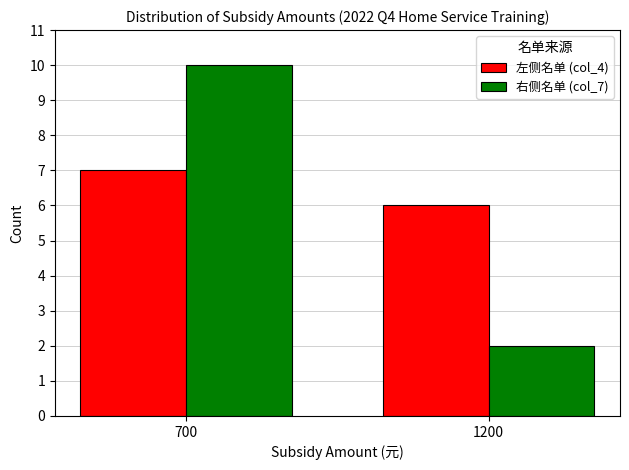

Reading left to right, transcribe all the data shown in this chart.

左侧名单 (col_4): 7	6
右侧名单 (col_7): 10	2